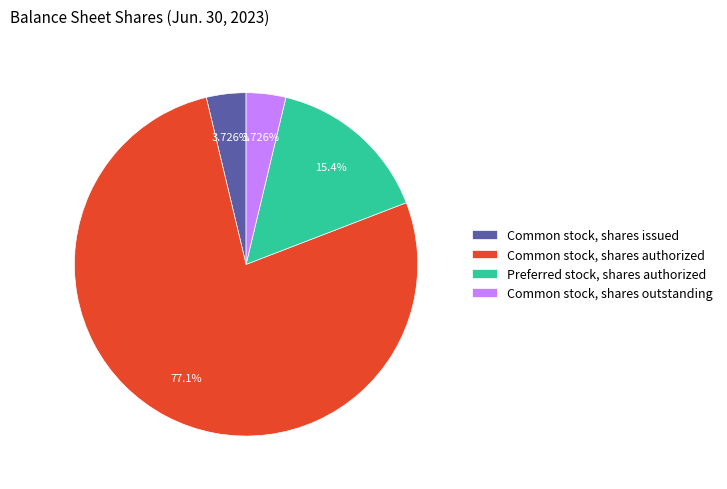

What percentage is NOT represented by Common stock, shares issued?

96.3%